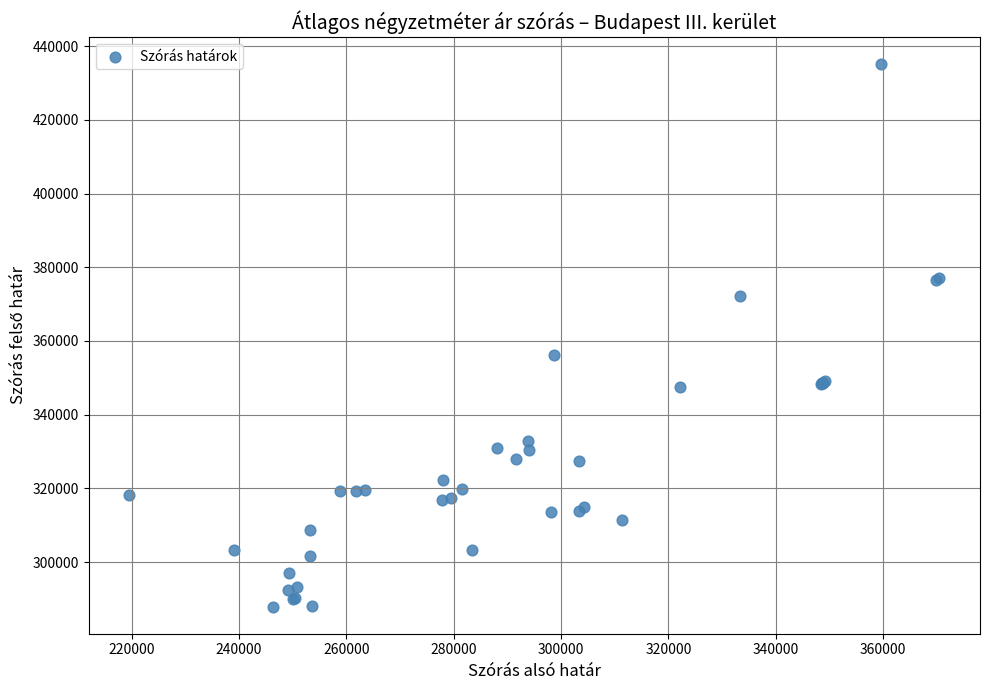

What Y value in the scatter plot is closest to 361515?

356318